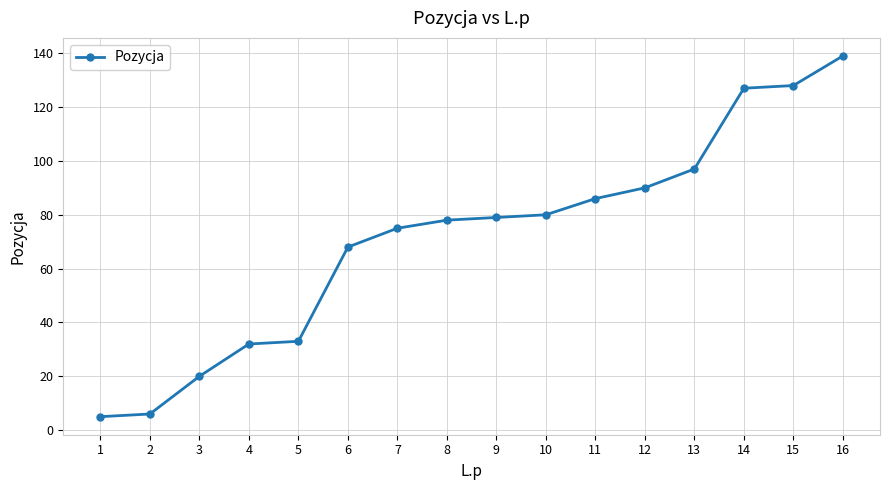

What is the greatest value displayed?

139